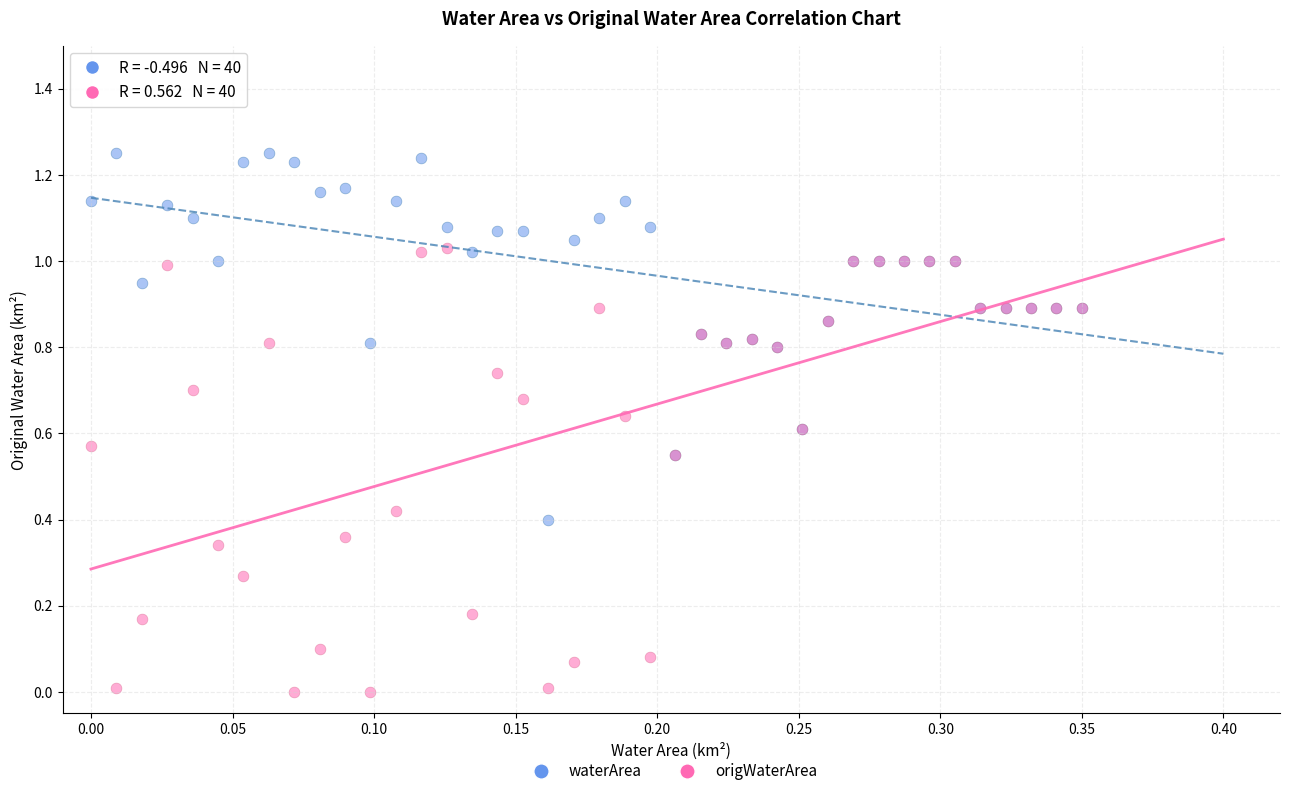

Which series has the widest spread of Y values?

origWaterArea